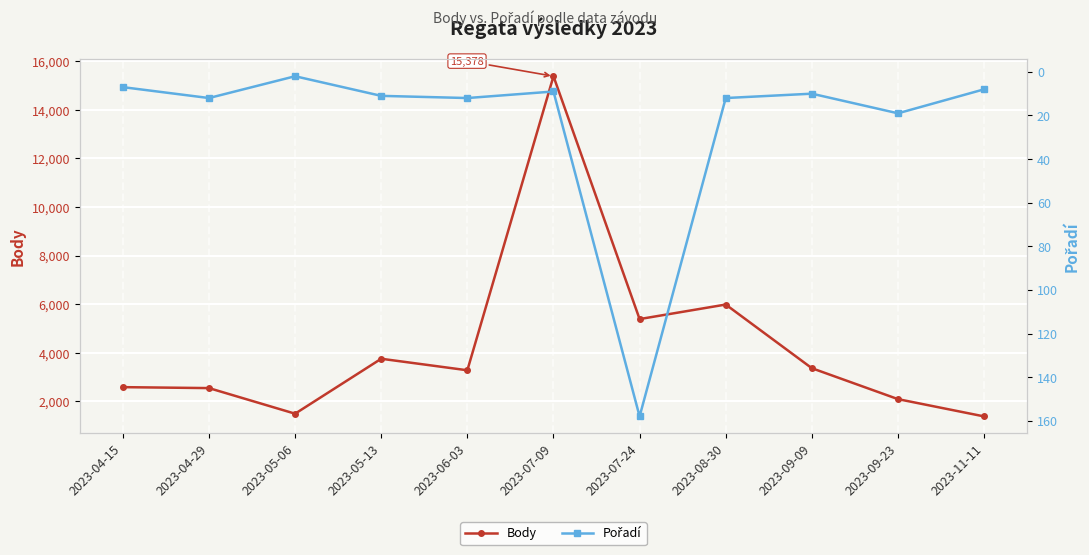

What is the maximum value for Body?

15378